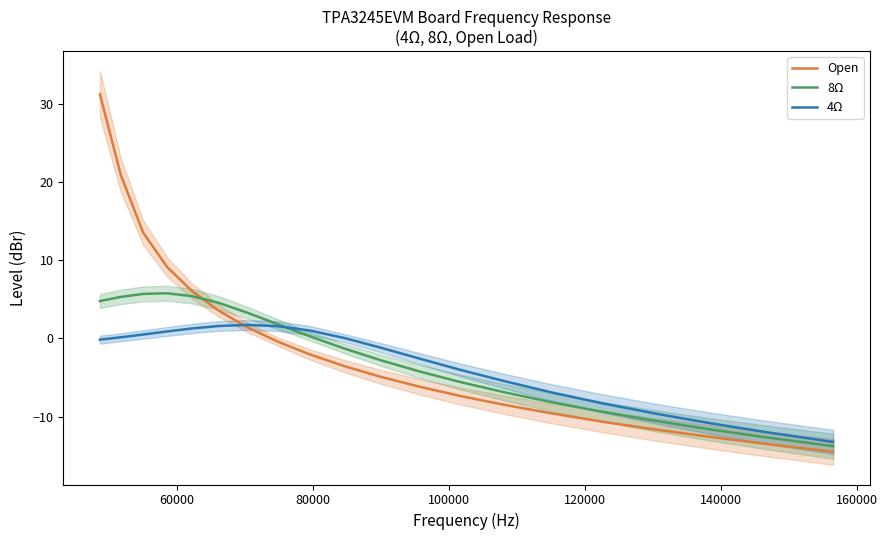

What is the highest value of the Open series?

31.2